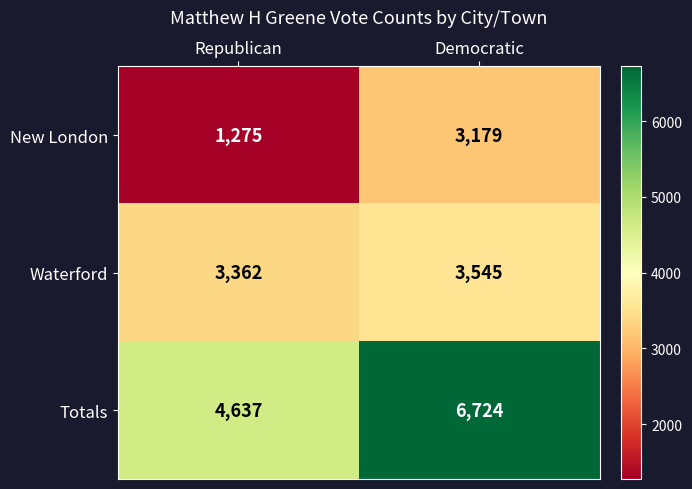

How many distinct data groups are displayed?

3